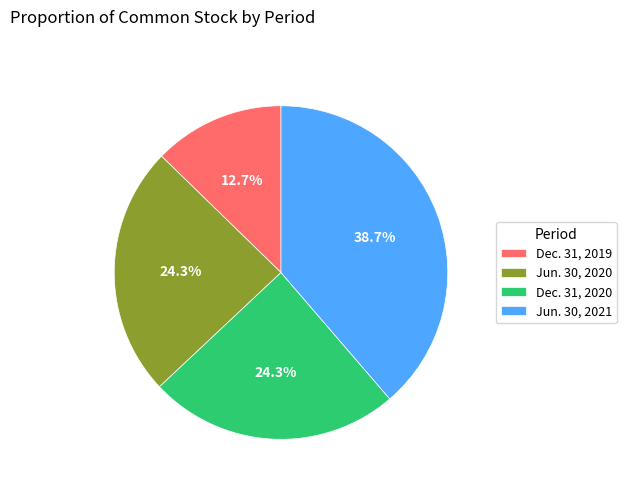

To the nearest percent, what percentage of the pie is Jun. 30, 2020?

24%